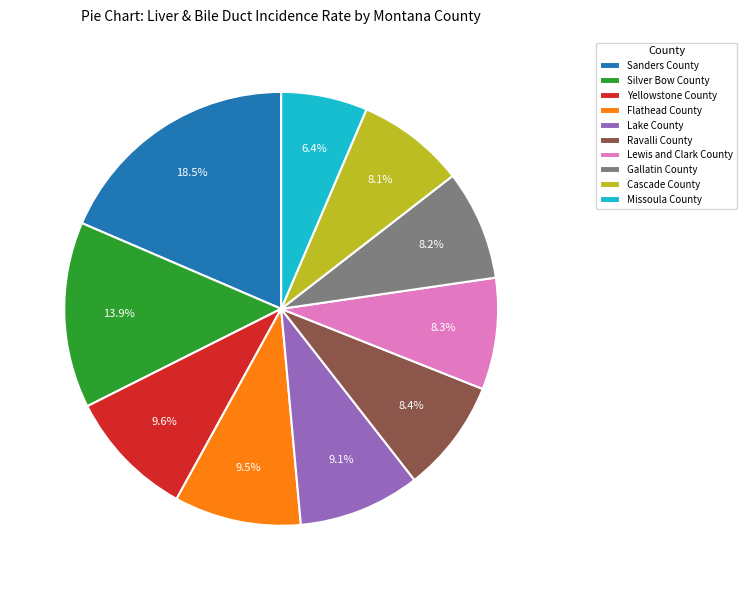

The Sanders County slice represents 24% of the pie. True or false?

False